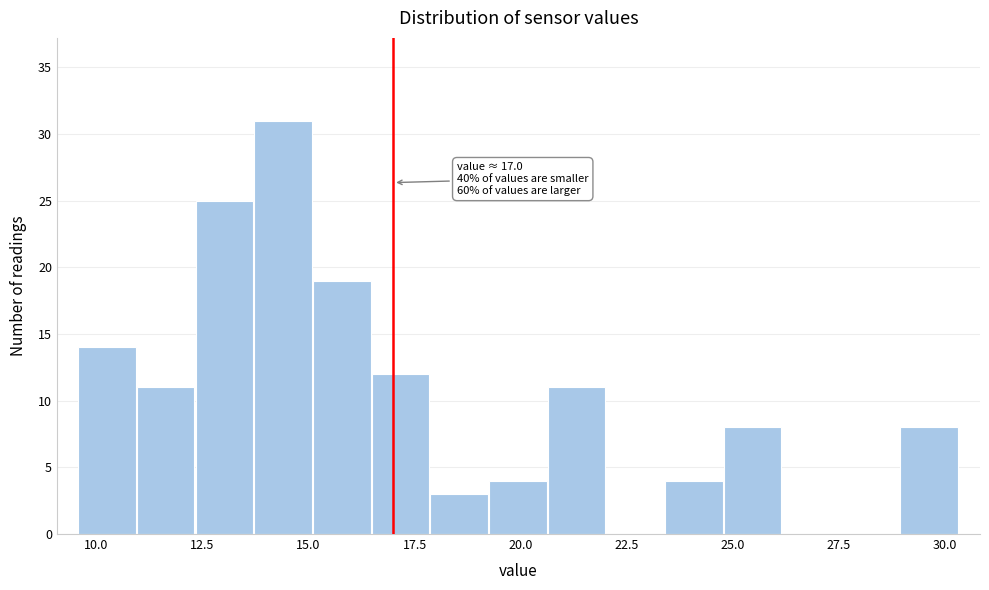

Around what value on the x-axis is the tallest bar? Give the approximate position of its centre, as read against the axis.

14.5